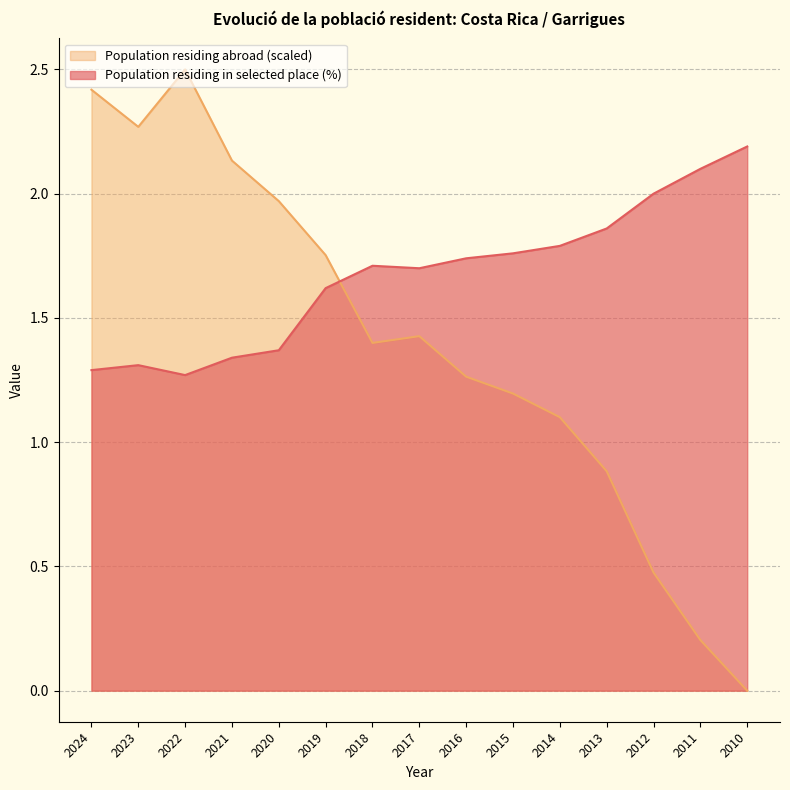

Which label corresponds to the smallest value in the chart?

2010